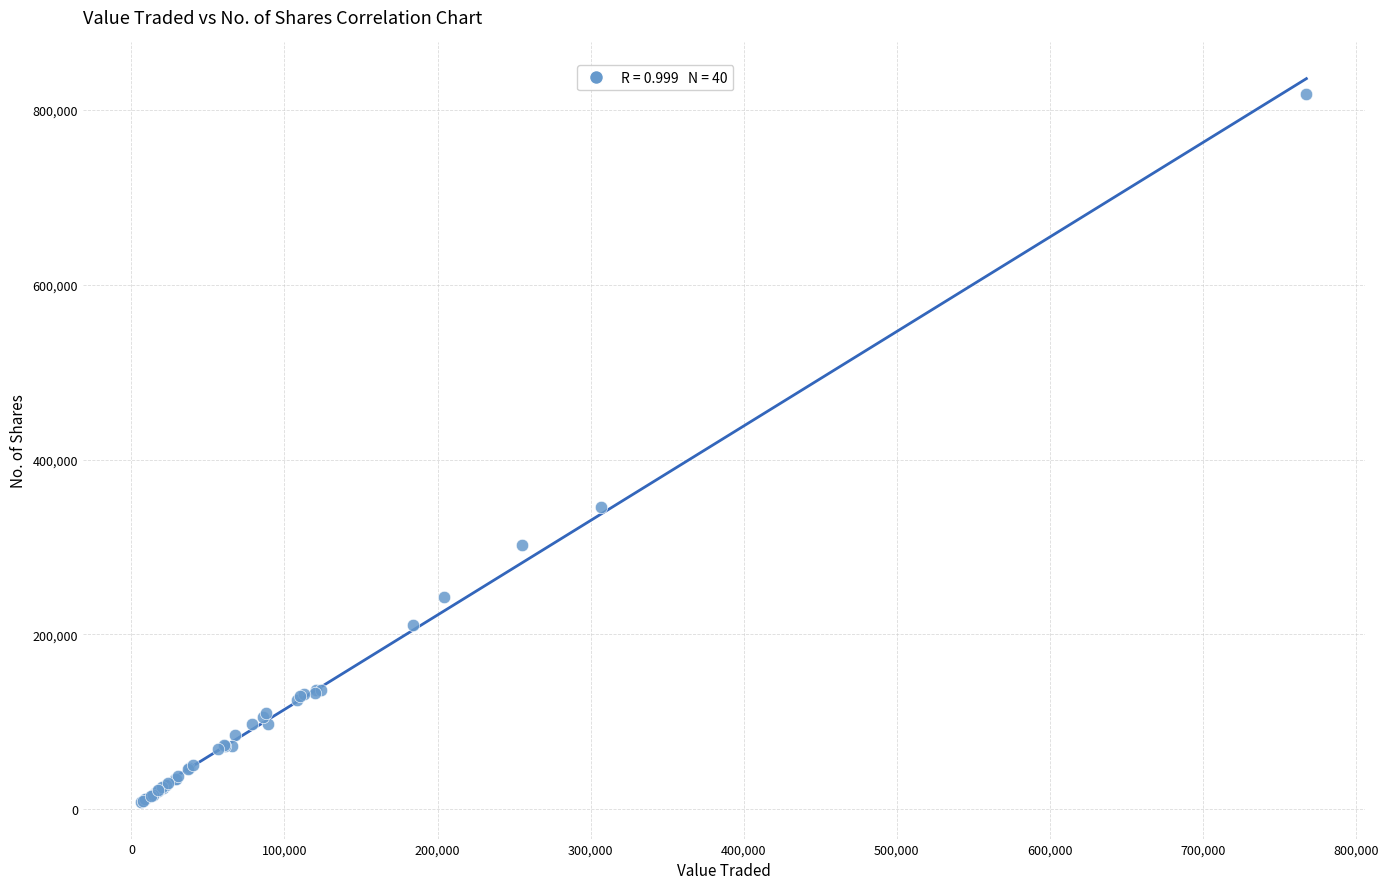

What Y value in the scatter plot is closest to 413217?

345663